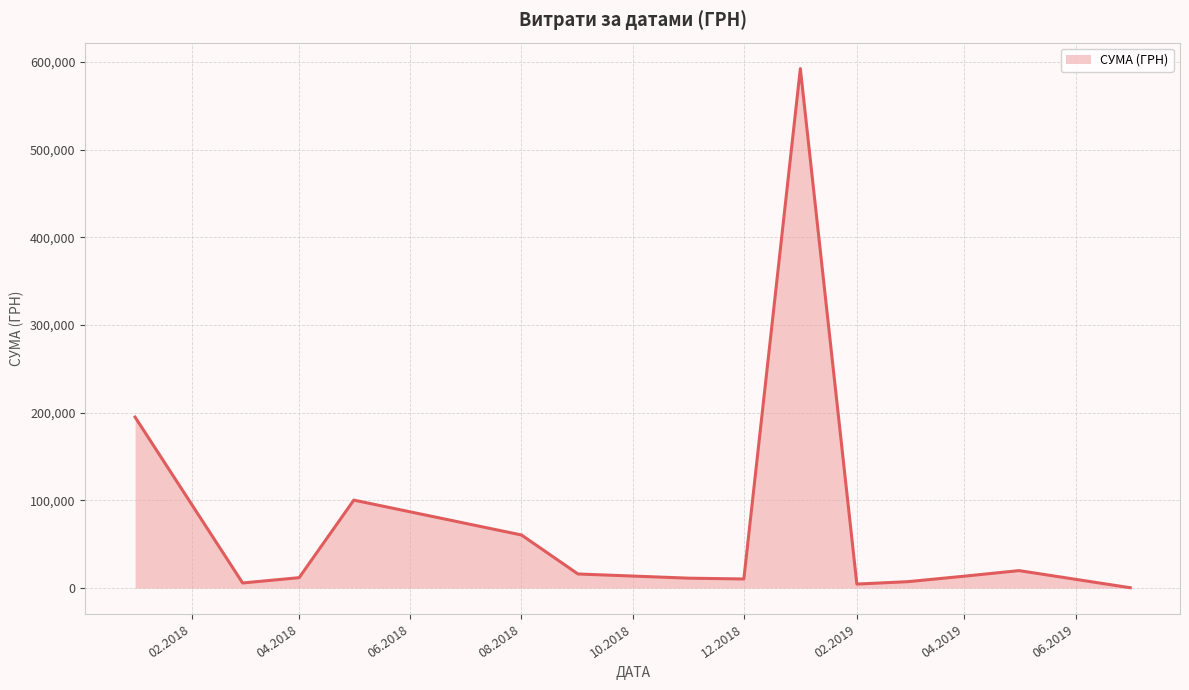

What is the difference between the maximum and minimum values?

592171.1